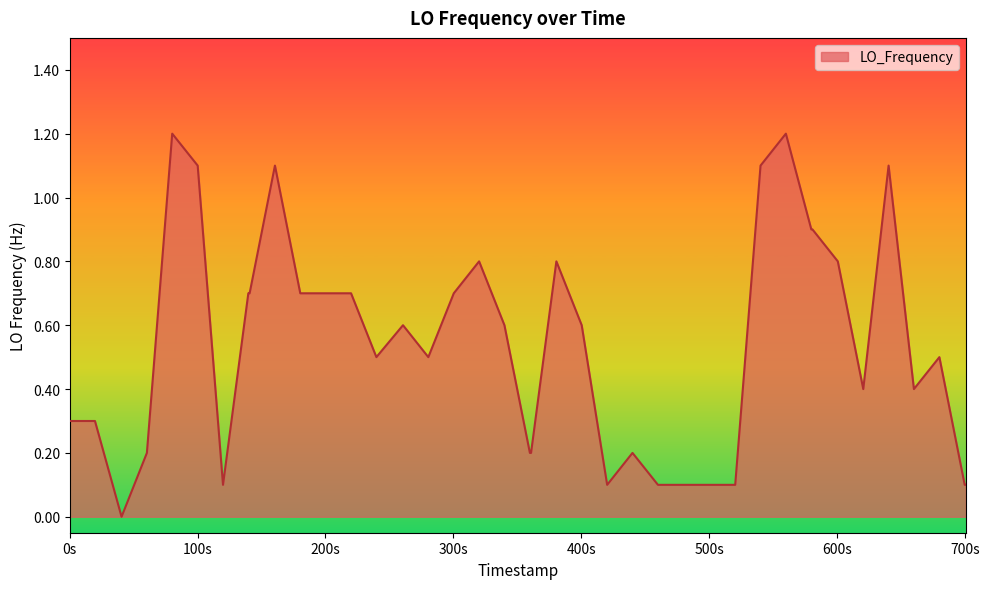

What is the difference between the maximum and minimum values?

1.2